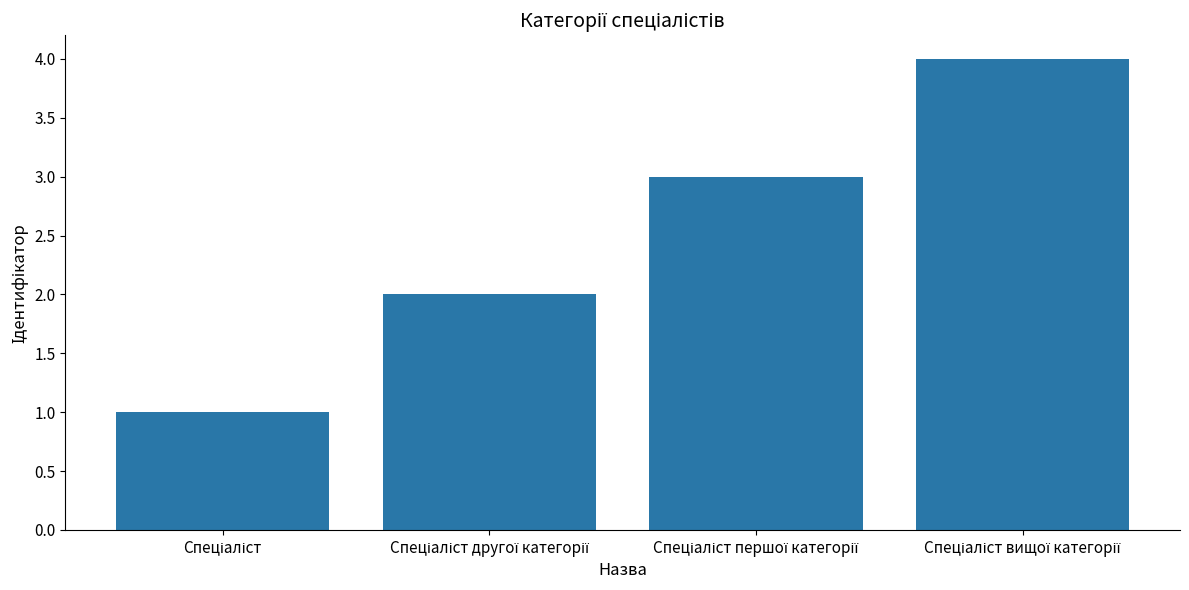

What is the difference between the maximum and minimum values?

3